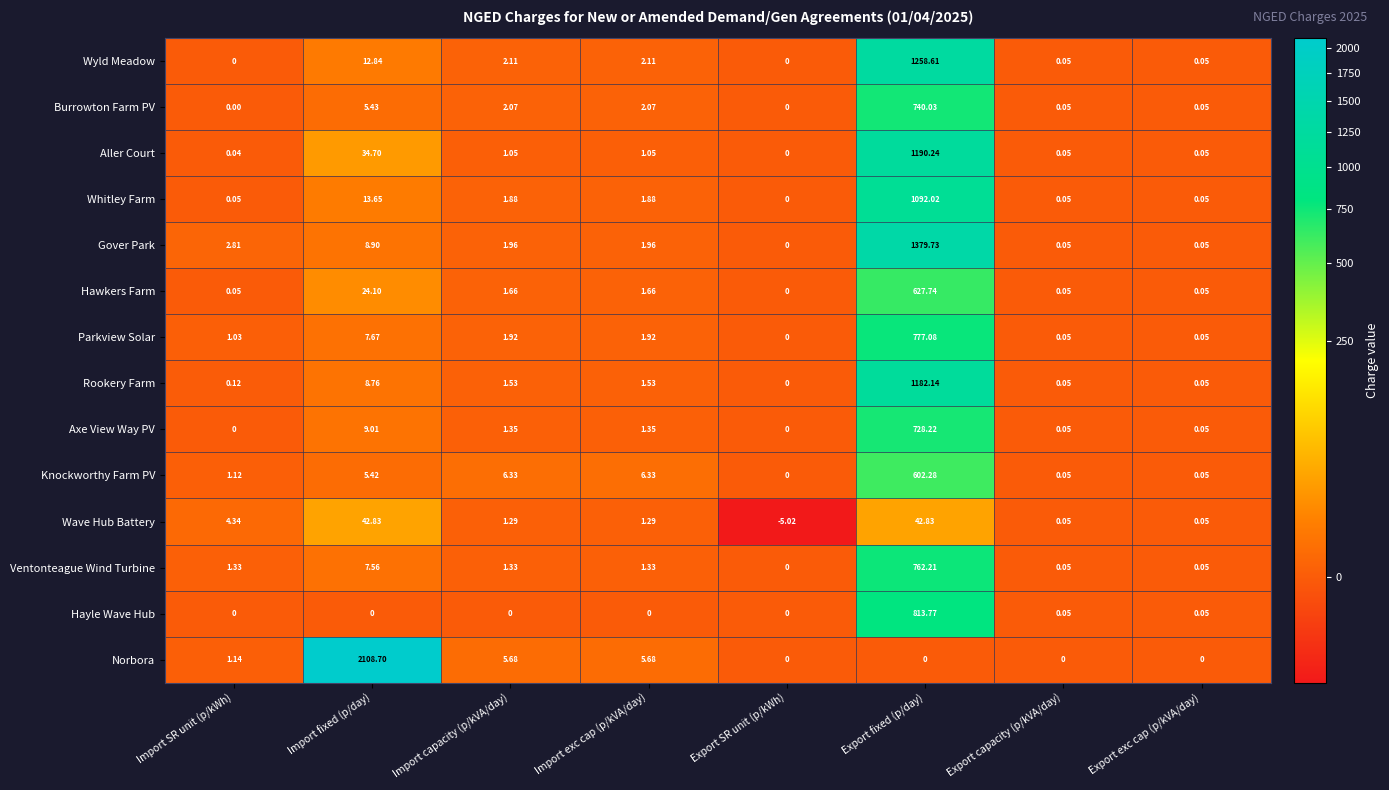

Rank the series by their maximum value, from lowest to highest.

Wave Hub Battery, Knockworthy Farm PV, Hawkers Farm, Axe View Way PV, Burrowton Farm PV, Ventonteague Wind Turbine, Parkview Solar, Hayle Wave Hub, Whitley Farm, Rookery Farm, Aller Court, Wyld Meadow, Gover Park, Norbora